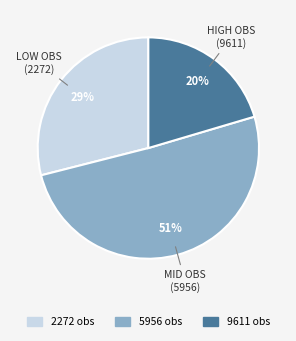

Do 5956 obs and 9611 obs together represent more than half of the pie?

Yes